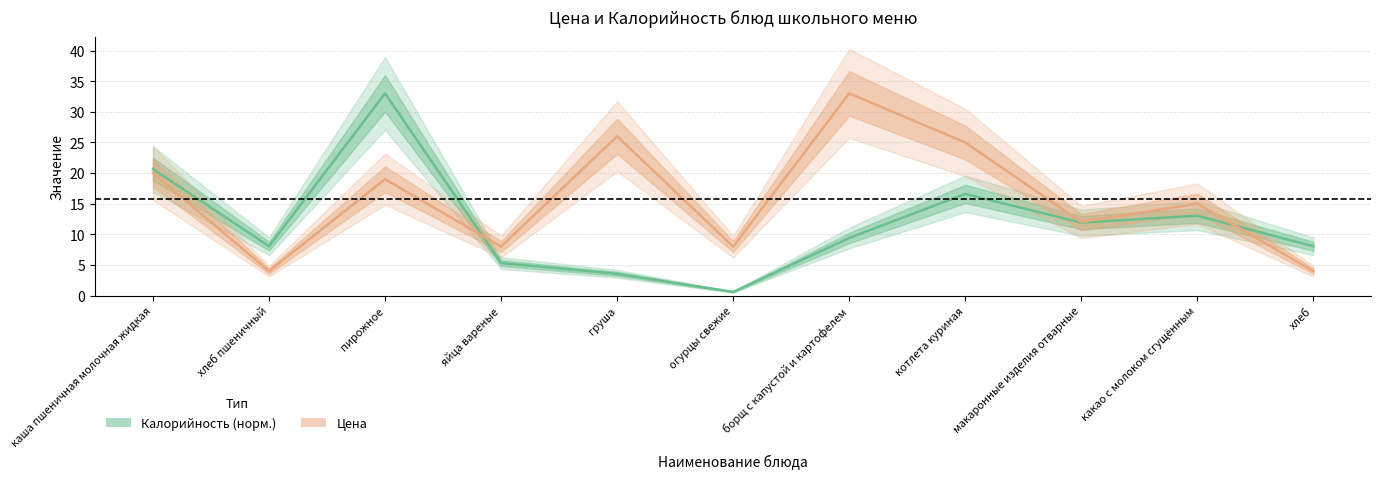

Where does the Калорийность series first go above 9?

каша пшеничная молочная жидкая